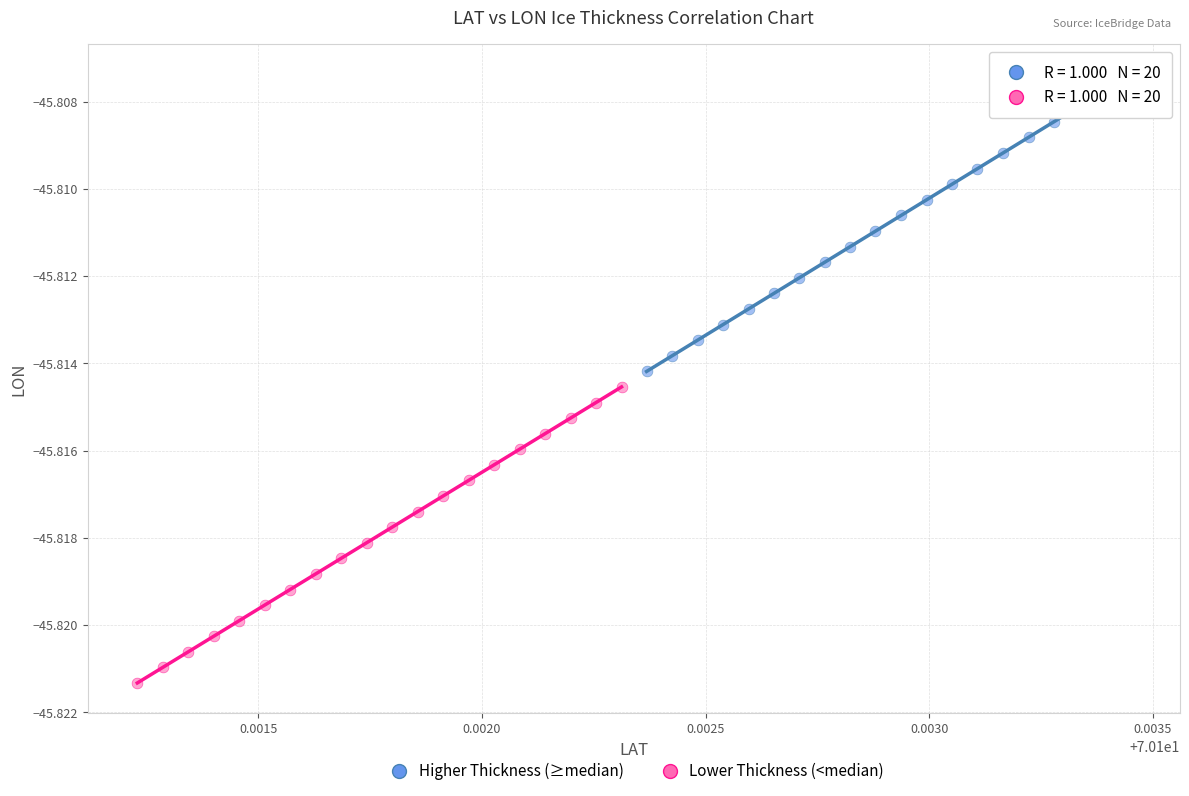

Which series has the widest spread of Y values?

Higher Thickness (≥median)